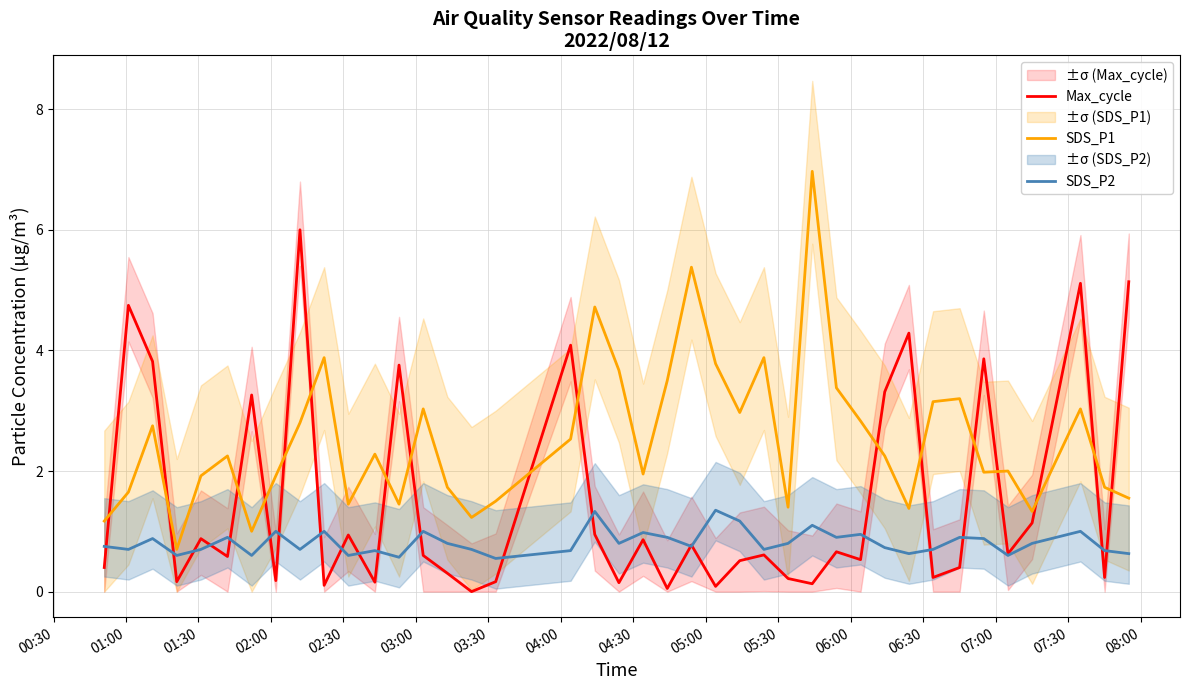

True or false: Max_cycle and SDS_P1 intersect in this chart.

True